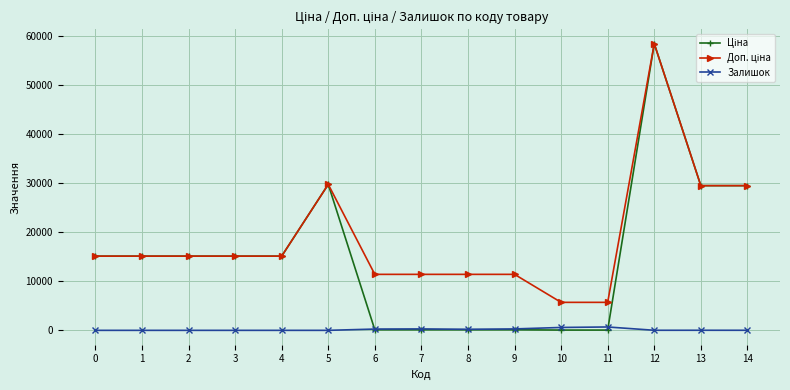

What is the greatest value displayed?

58426.5